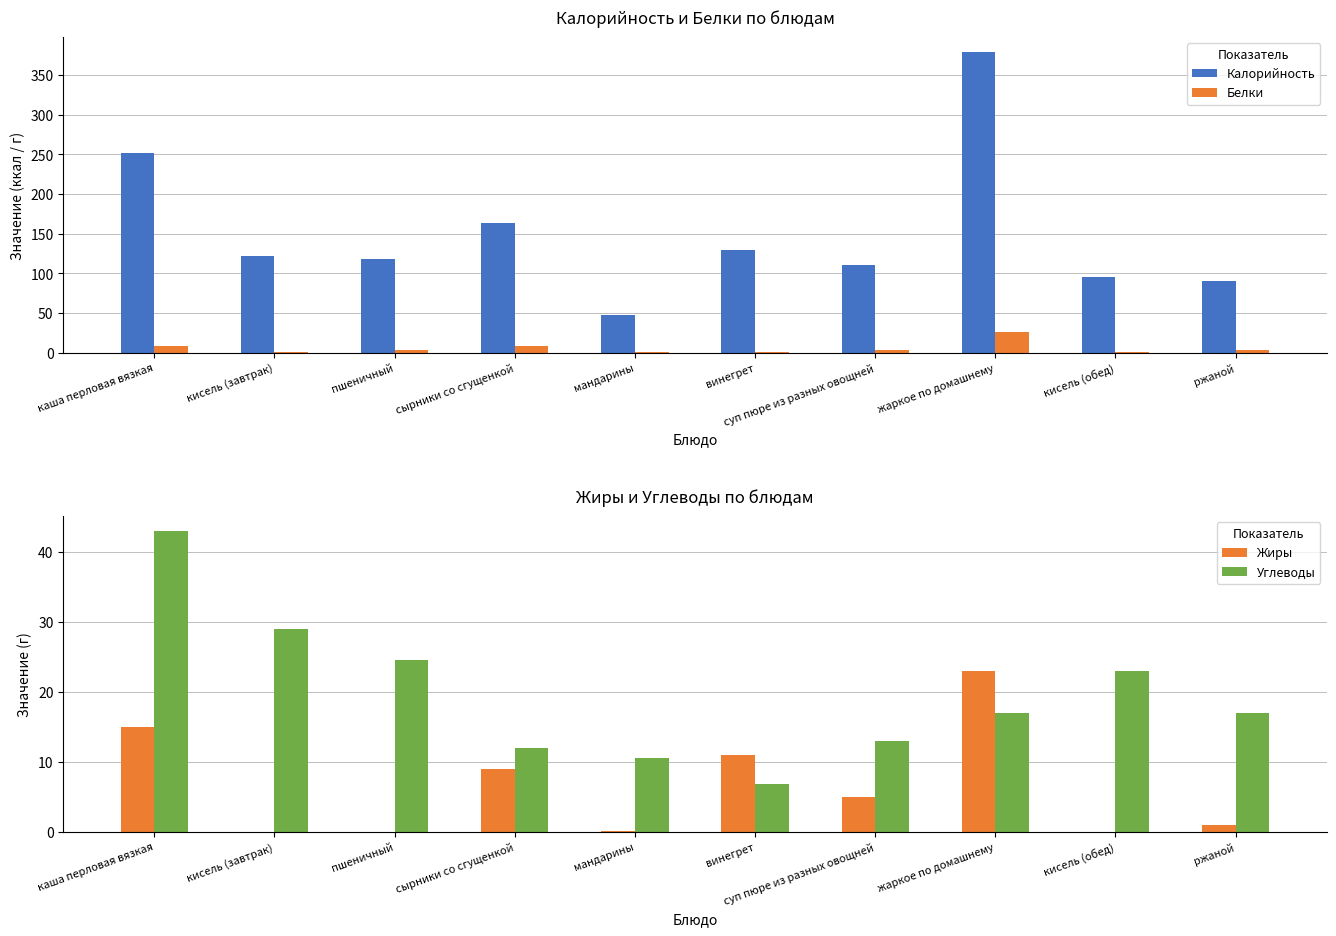

Where does the Углеводы series first go above 17?

каша перловая вязкая